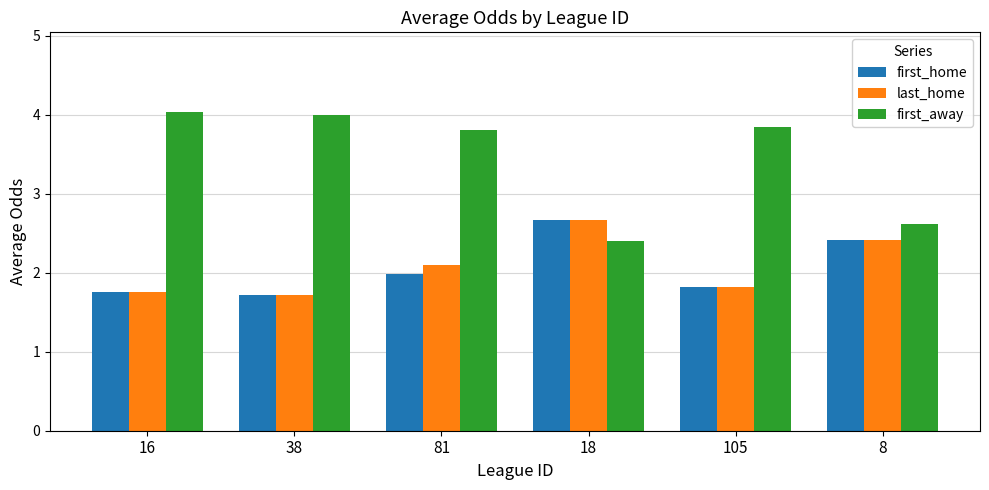

True or false: first_home has a value of 2.0 at 81.

True